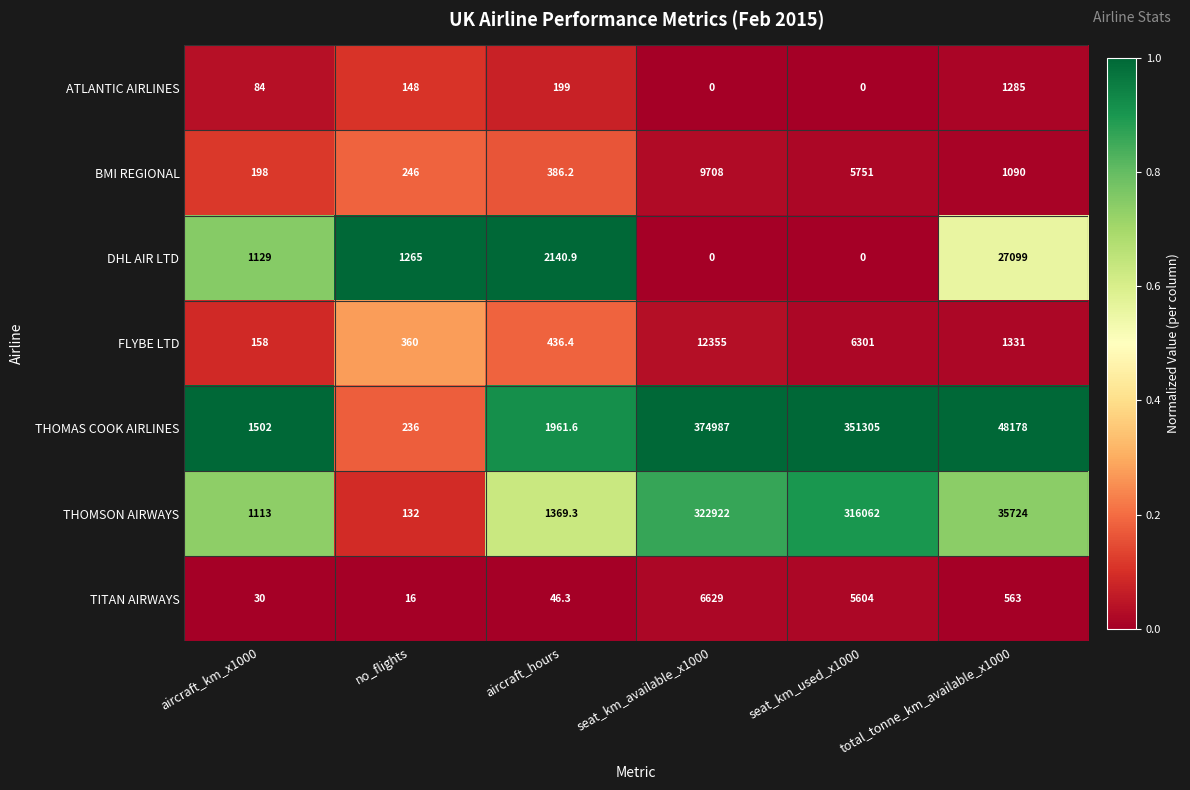

At which label is FLYBE LTD closest to 6256?

seat_km_used_x1000